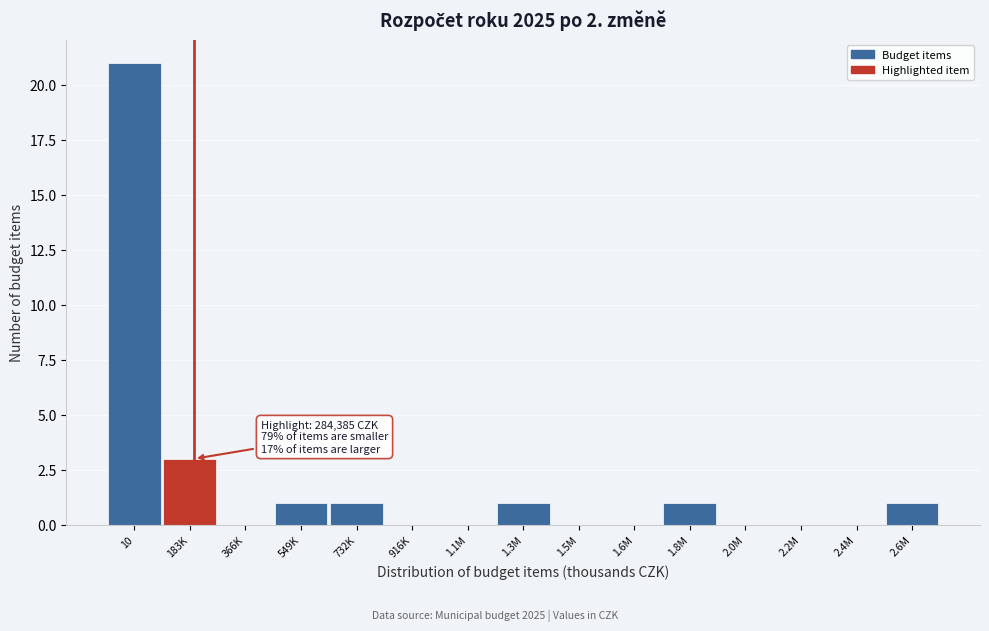

Reading right to left, extract all data points from this chart.

2.6M=1	2.4M=0	2.2M=0	2.0M=0	1.8M=1	1.6M=0	1.5M=0	1.3M=1	1.1M=0	916K=0	732K=1	549K=1	366K=0	183K=3	10=21